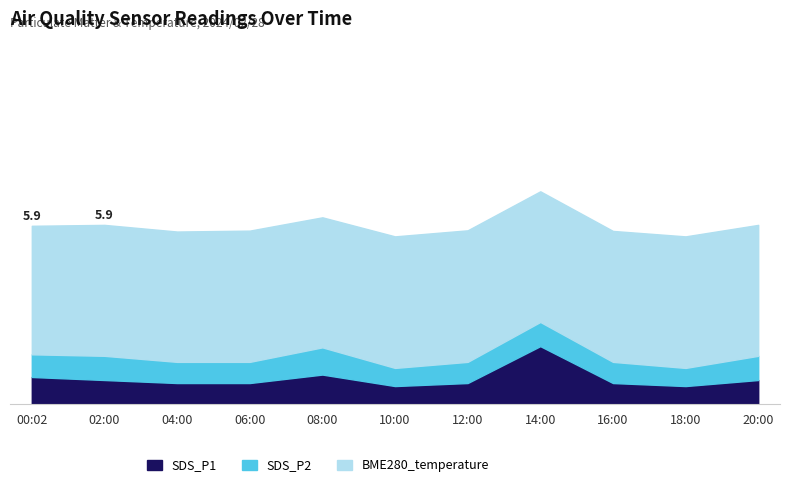

Does the chart have visible grid lines?

No